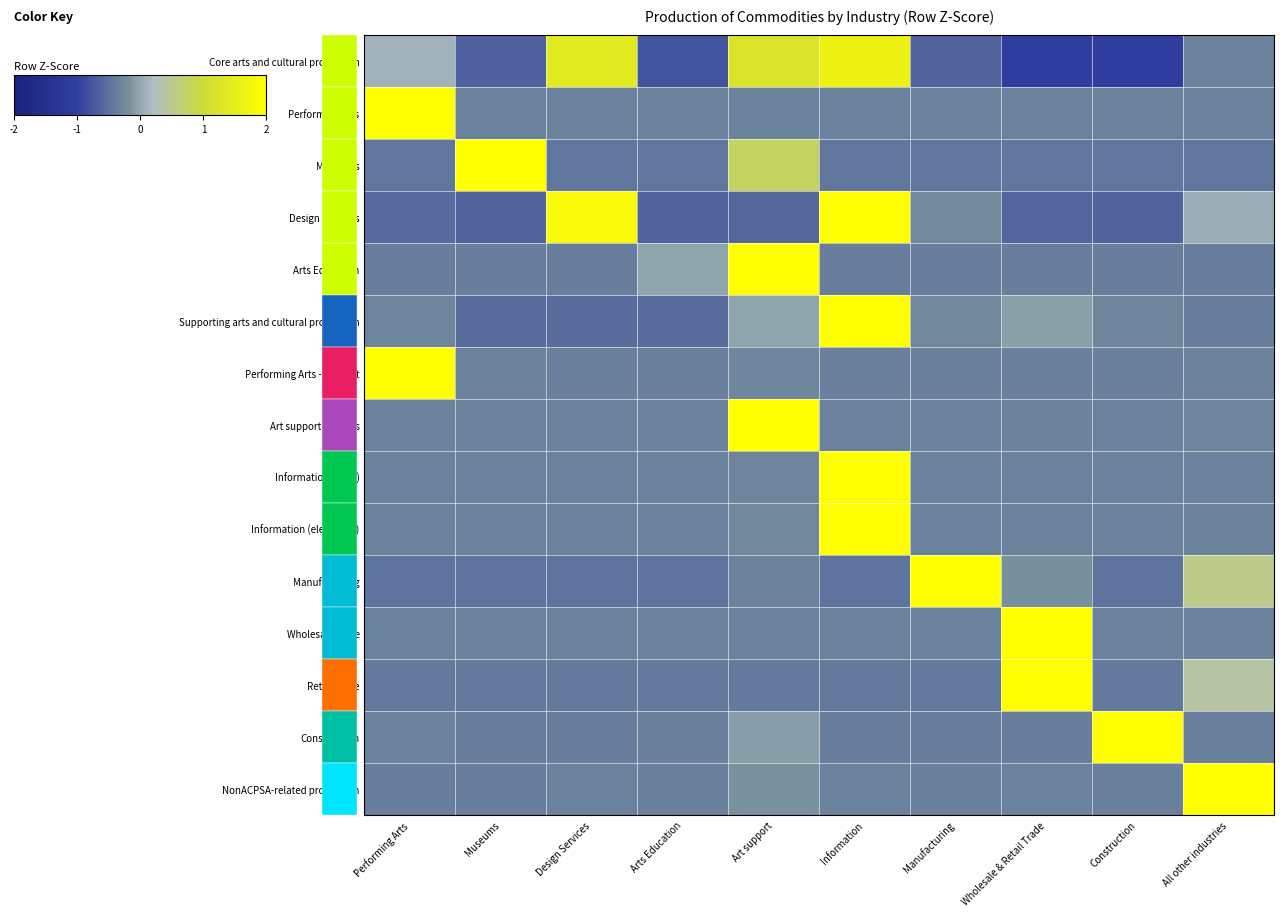

At which category is the sum across all series the highest?

Information